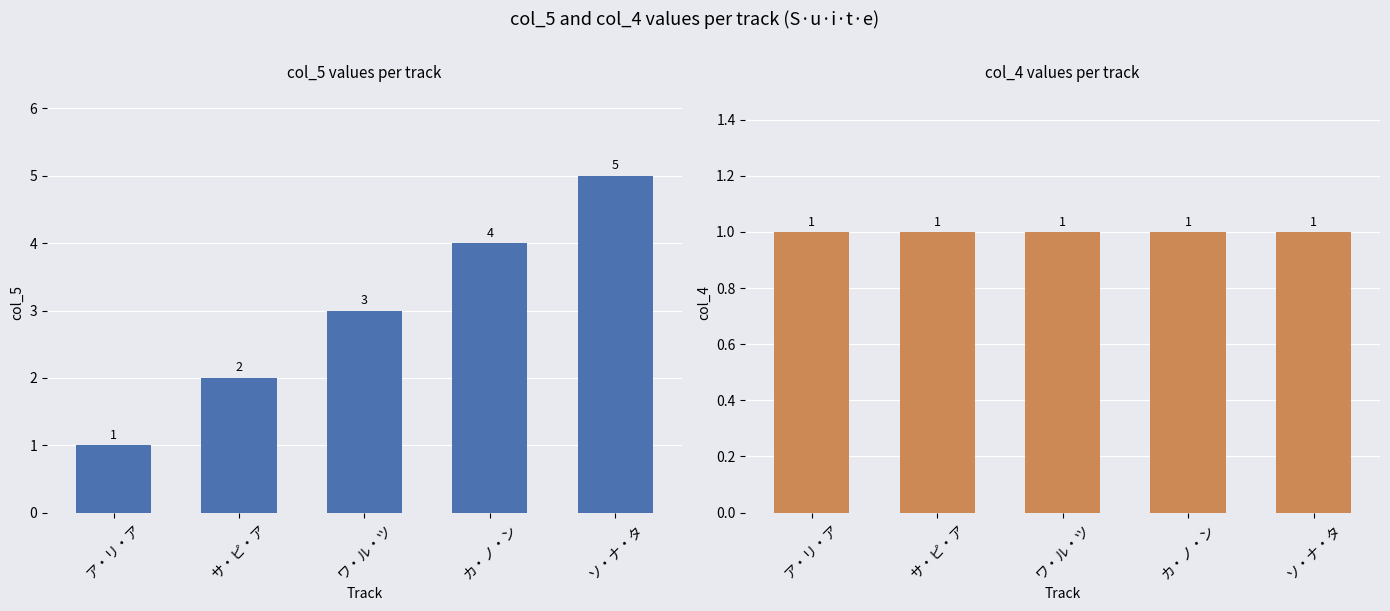

The value of col_5 at ワ・ル・ツ is 4. True or false?

False